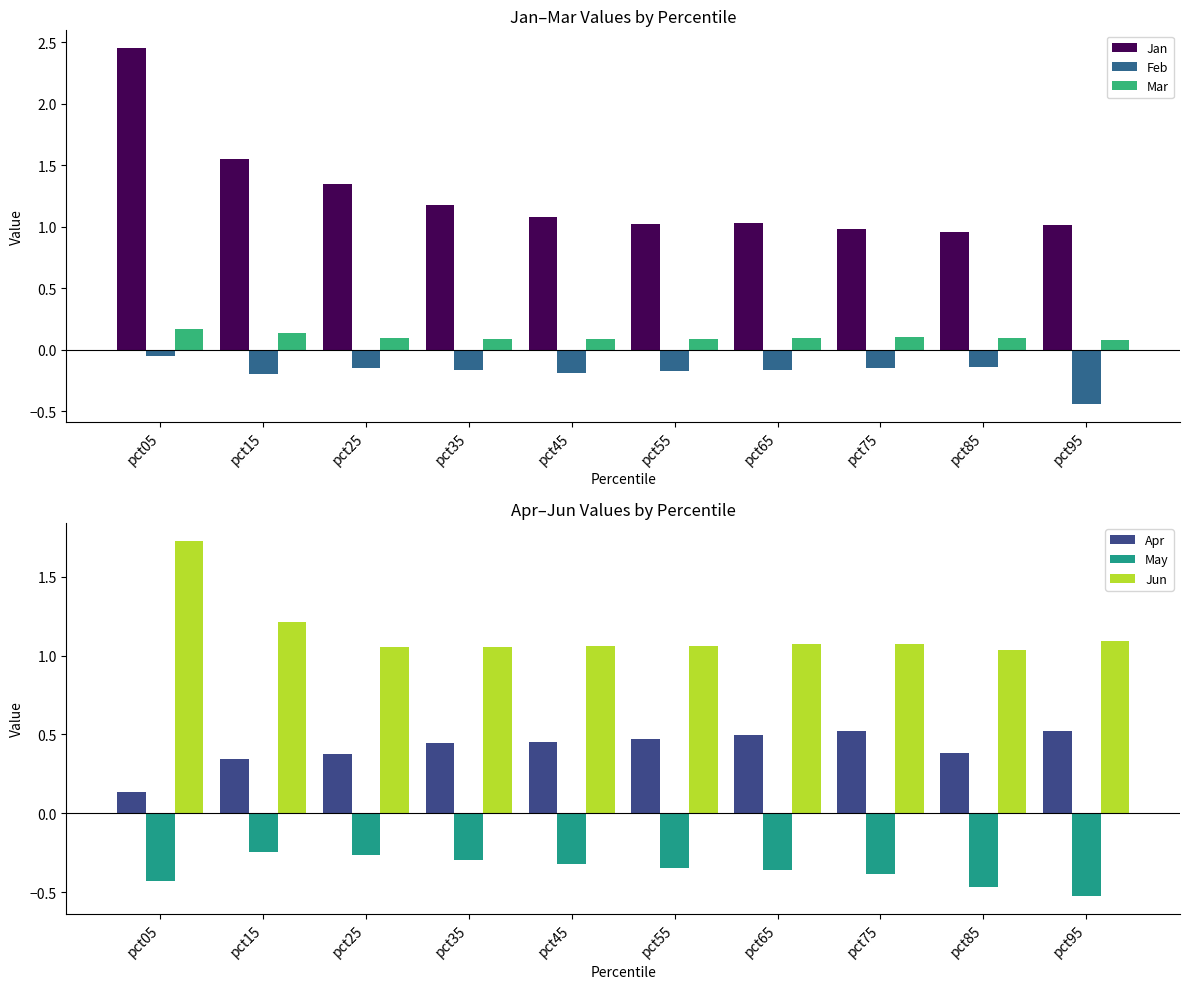

Which series changed the most between pct55 and pct95?

Feb